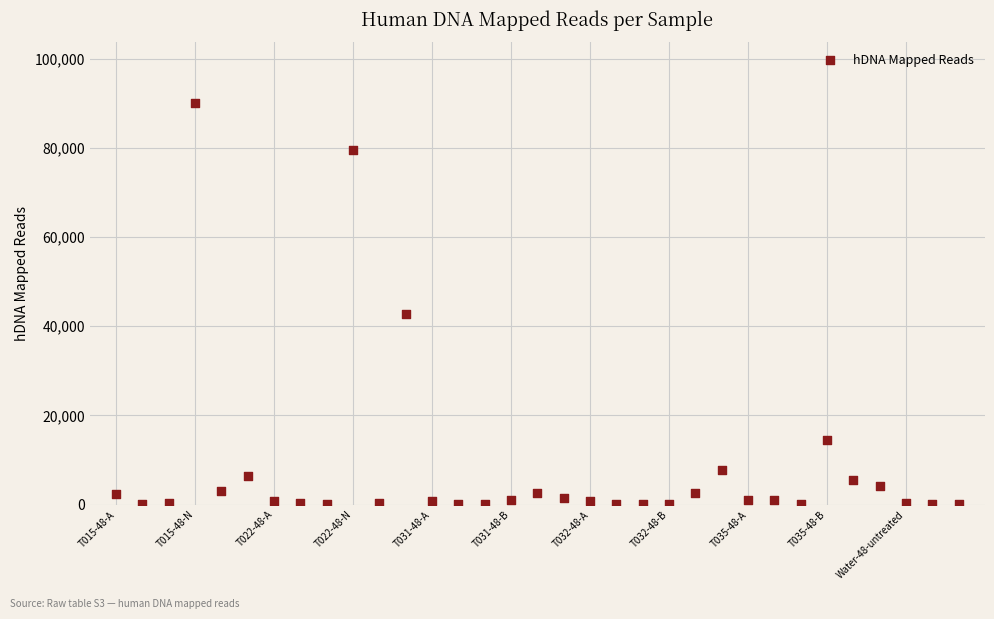

What Y value in the scatter plot is closest to 45085?

42641